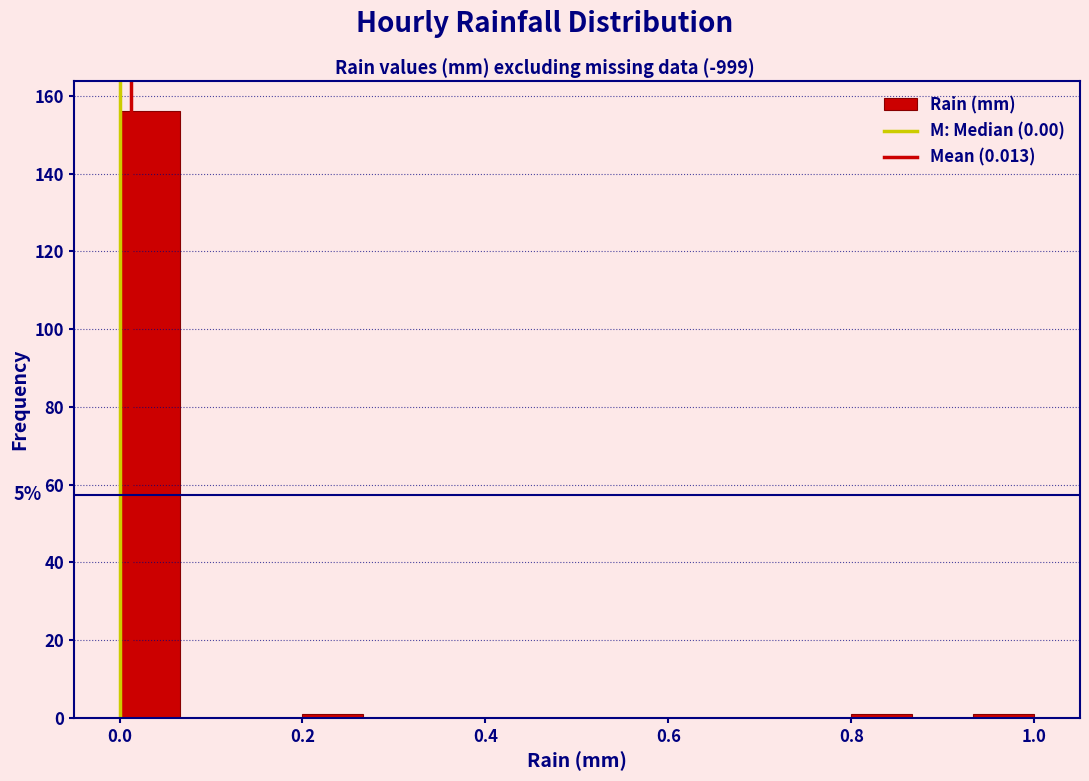

Around what value on the x-axis is the tallest bar? Give the approximate position of its centre, as read against the axis.

0.04